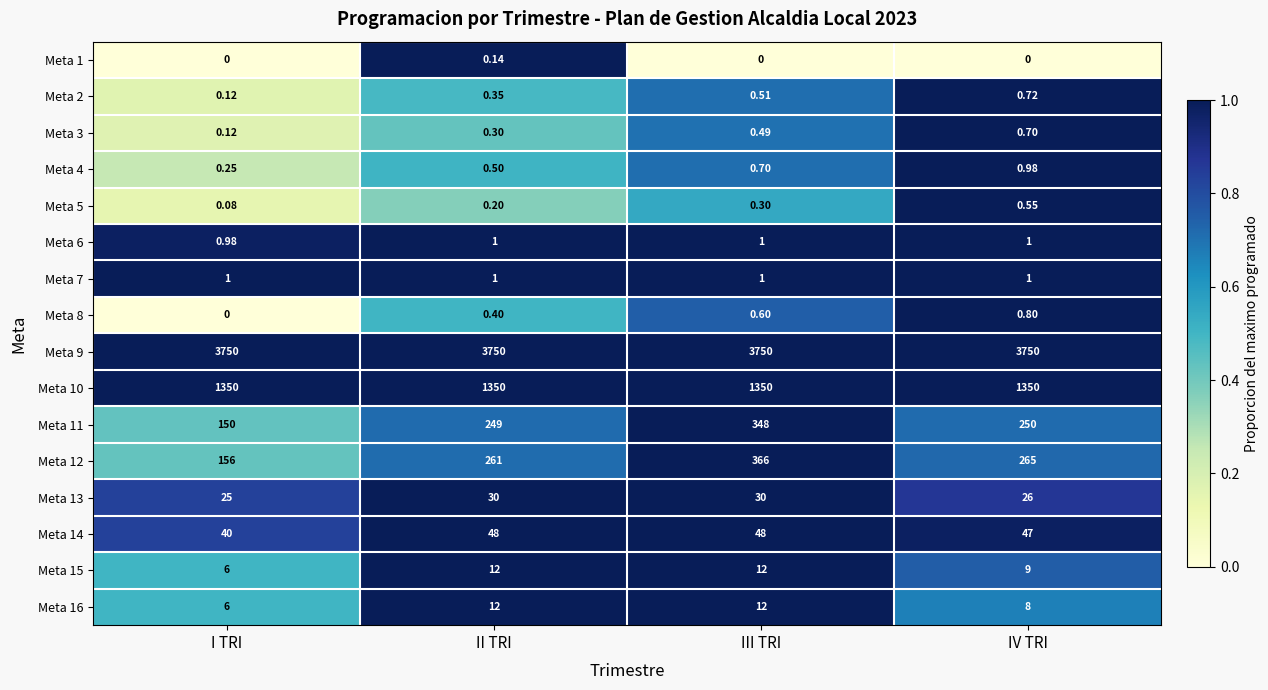

List the labels in order of Meta 5 value, largest first.

IV TRI, III TRI, II TRI, I TRI